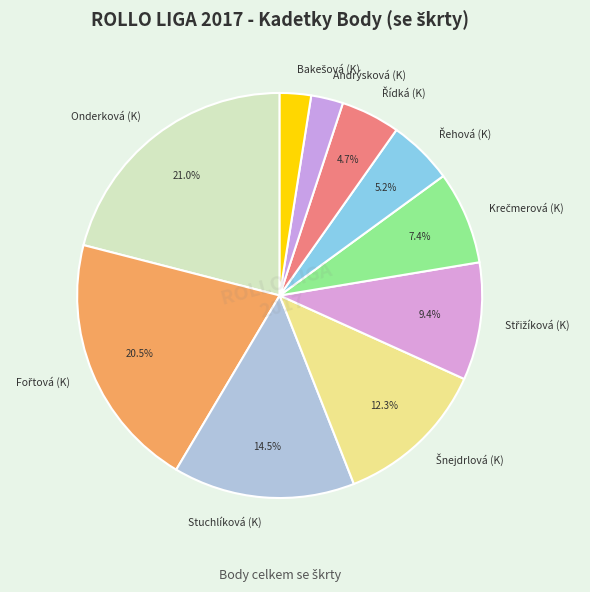

Which category has the biggest portion of the pie?

Onderková (K)